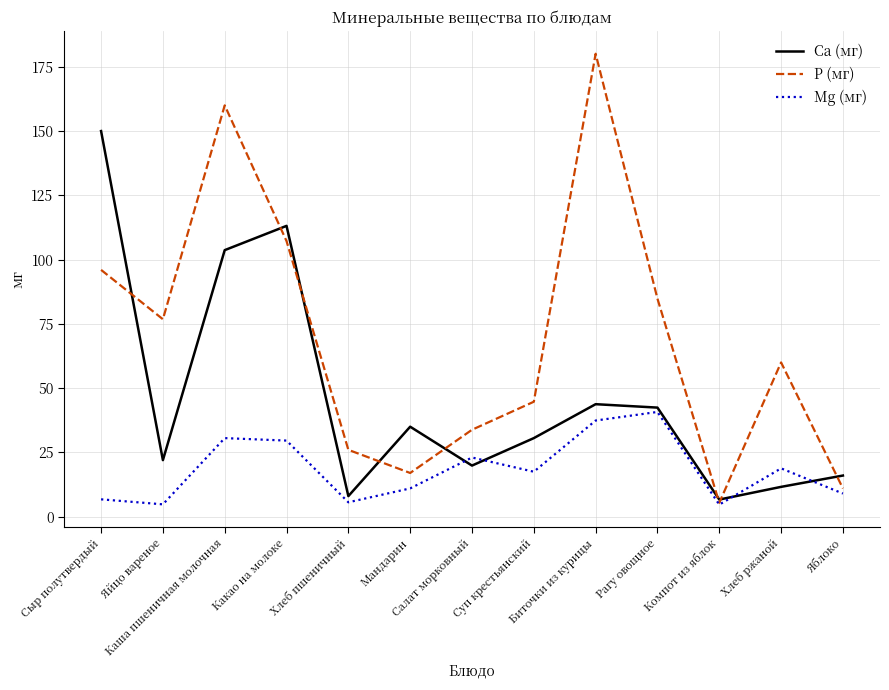

Where is the first local minimum for Mg (мг)?

Яйцо вареное